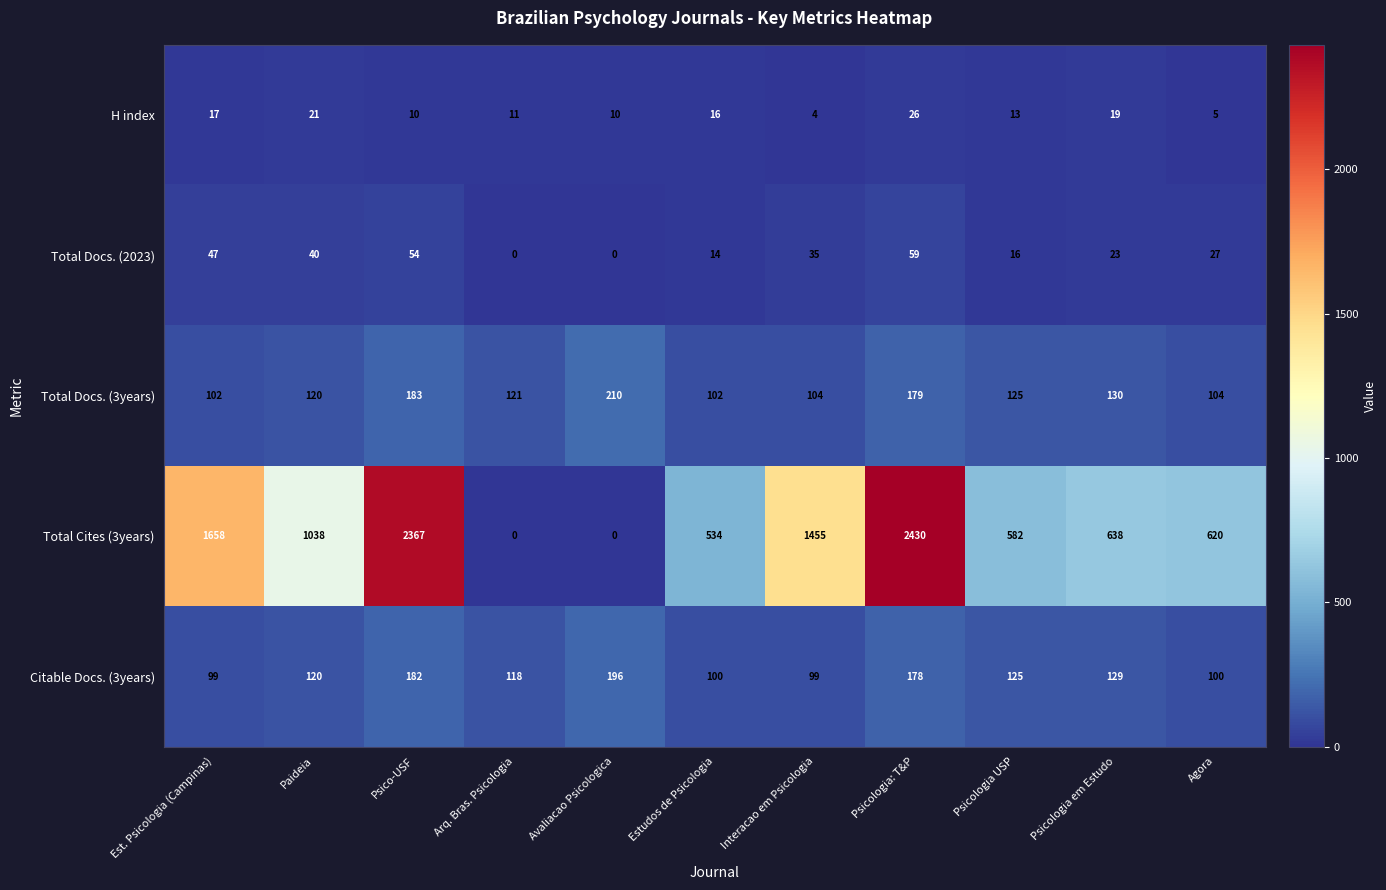

The value of Total Cites (3years) at Paideia is 464. True or false?

False